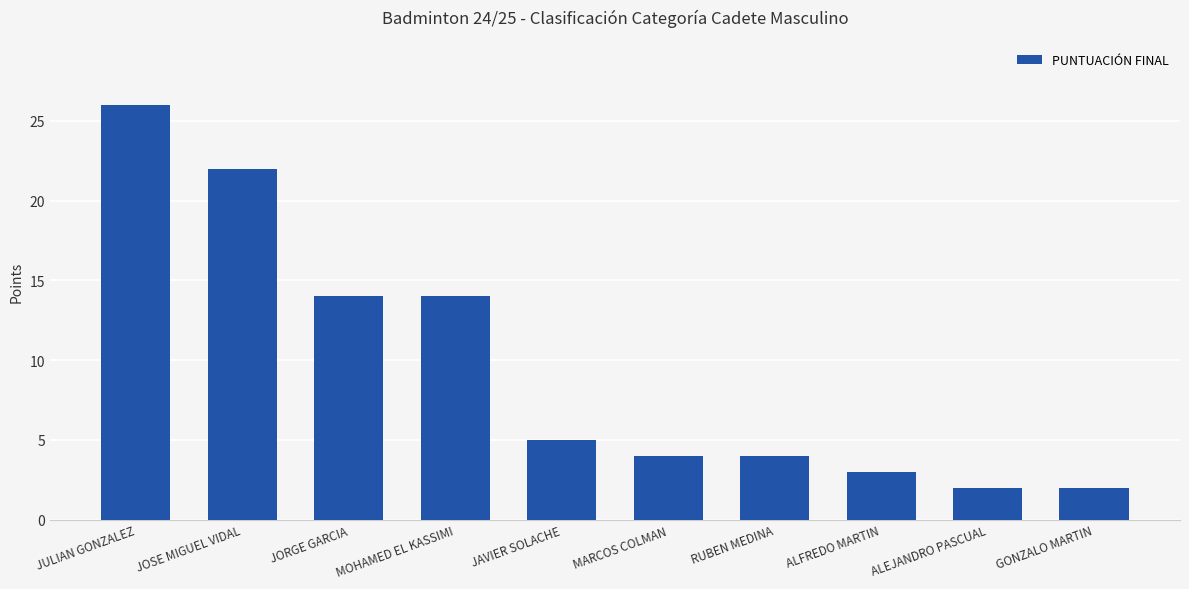

True or false: the data shows 2 at RUBEN MEDINA.

False